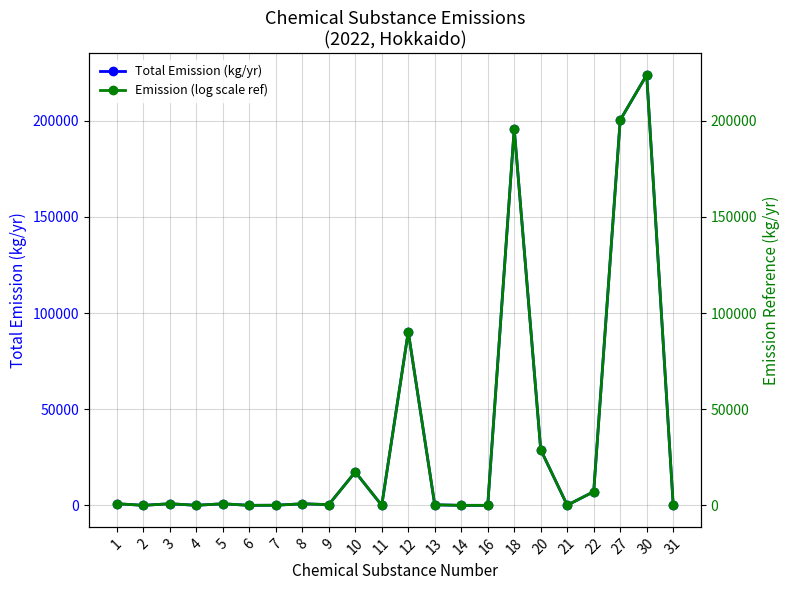

Reading left to right, list all the values displayed in this chart.

Total Emission (kg/yr): 847.5	1.9	824.4	29.6	811.2	0.0	52.7	811.2	360.6	17335.3	0.1	90251.1	279.0	0.0	0.2	195803.5	28950.0	79.5	7100.0	200309.0	223809.8	306.6
Emission (log scale ref): 848.5	2.9	825.4	30.6	812.2	1.0	53.7	812.2	361.6	17336.3	1.1	90252.1	280.0	1.0	1.2	195804.5	28951.0	80.5	7101.0	200310.0	223810.8	307.6